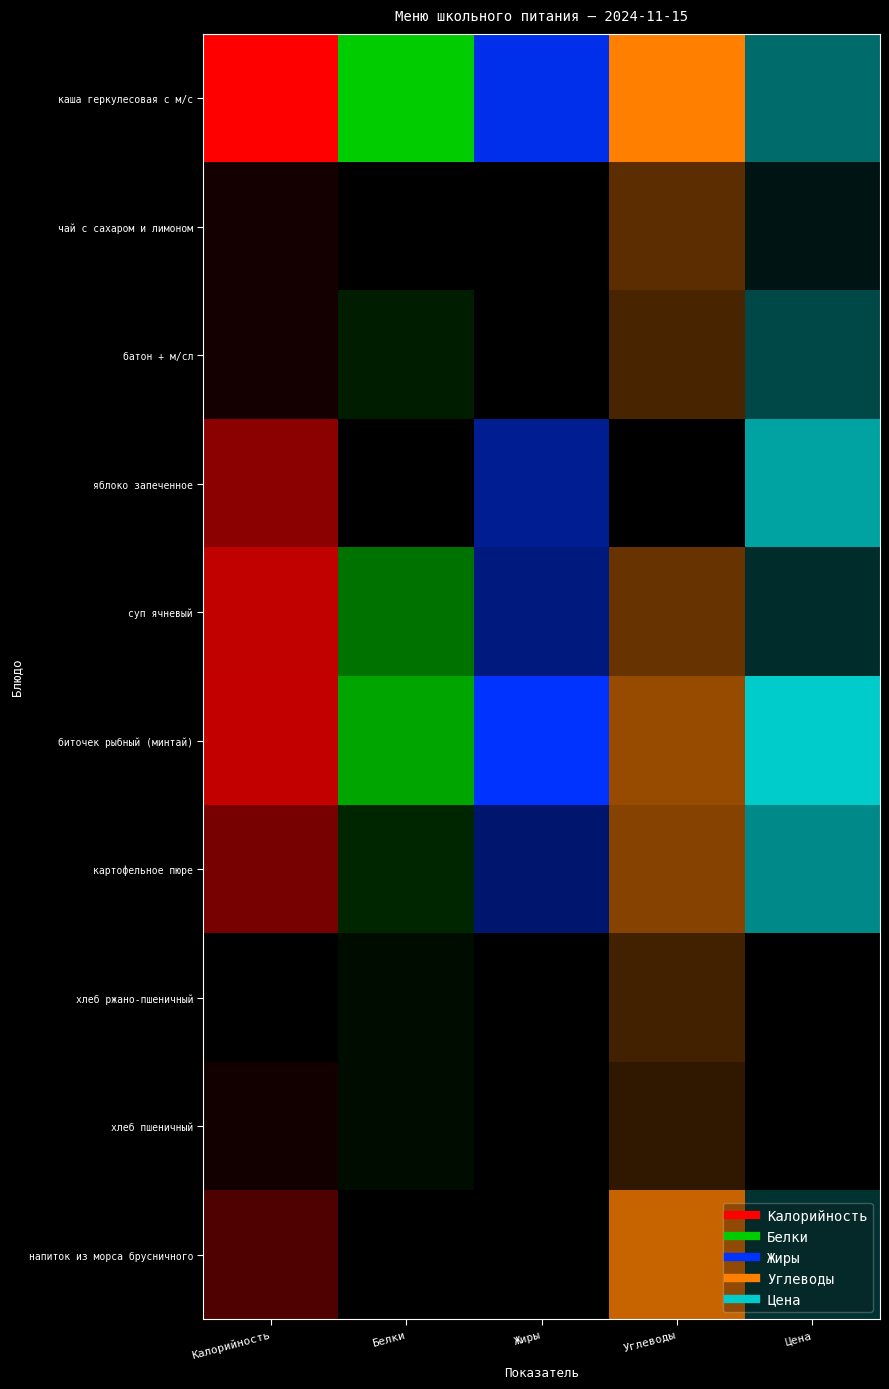

At which label does яблоко запеченное reach its peak?

Калорийность